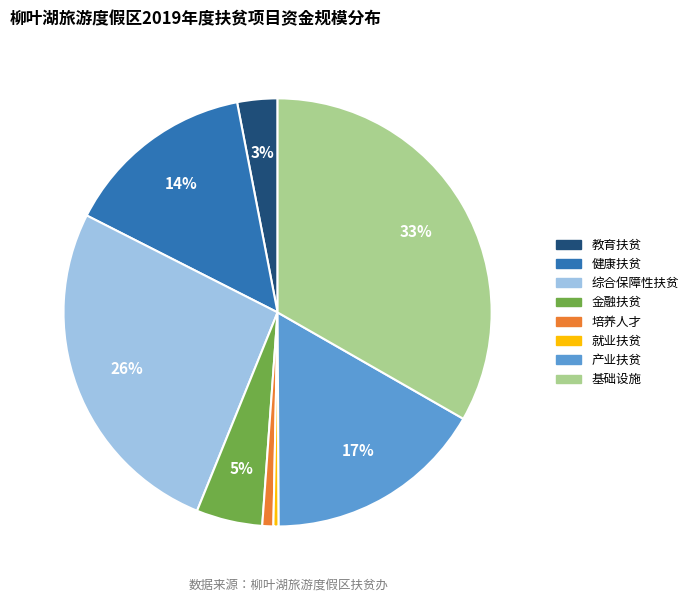

Is there any slice that represents more than half of the pie?

No